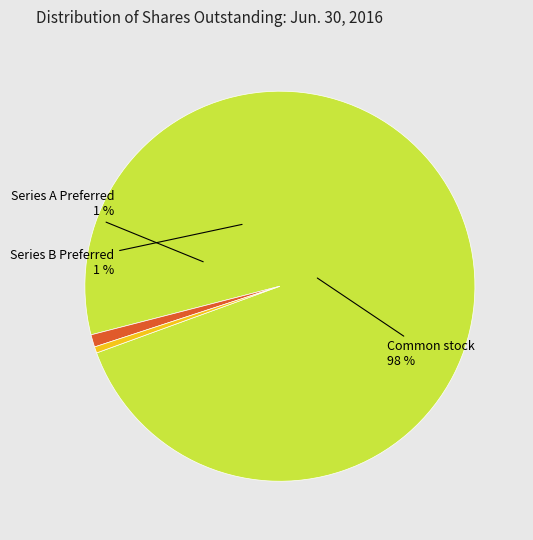

What percentage is the Series B Preferred Stock, shares outstanding slice, to the nearest percent?

1%